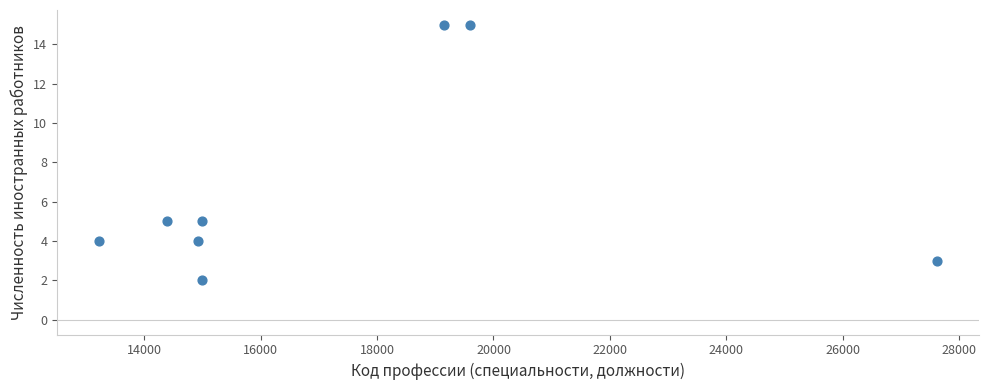

What is the average X value?

17361